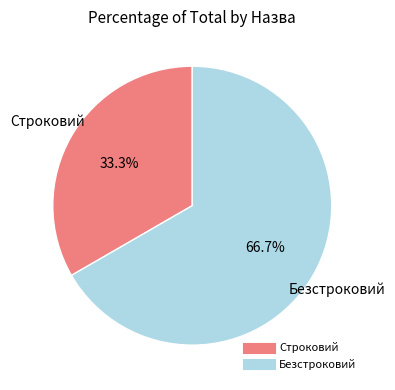

How many segments does this pie chart have?

2